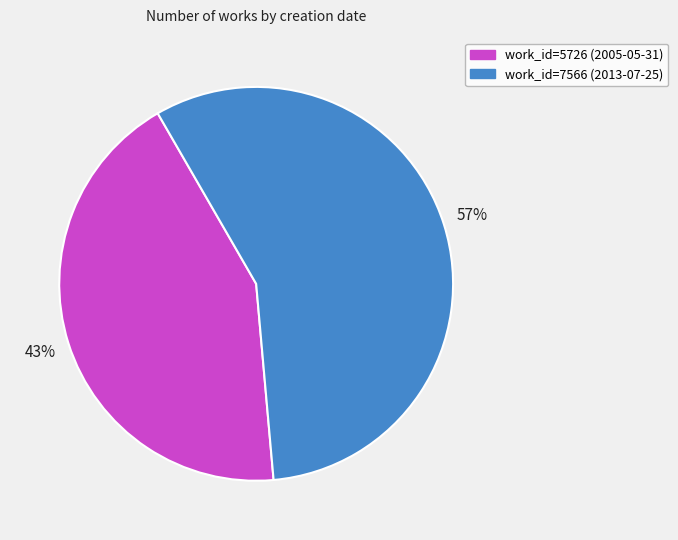

Count the number of slices in the pie.

2